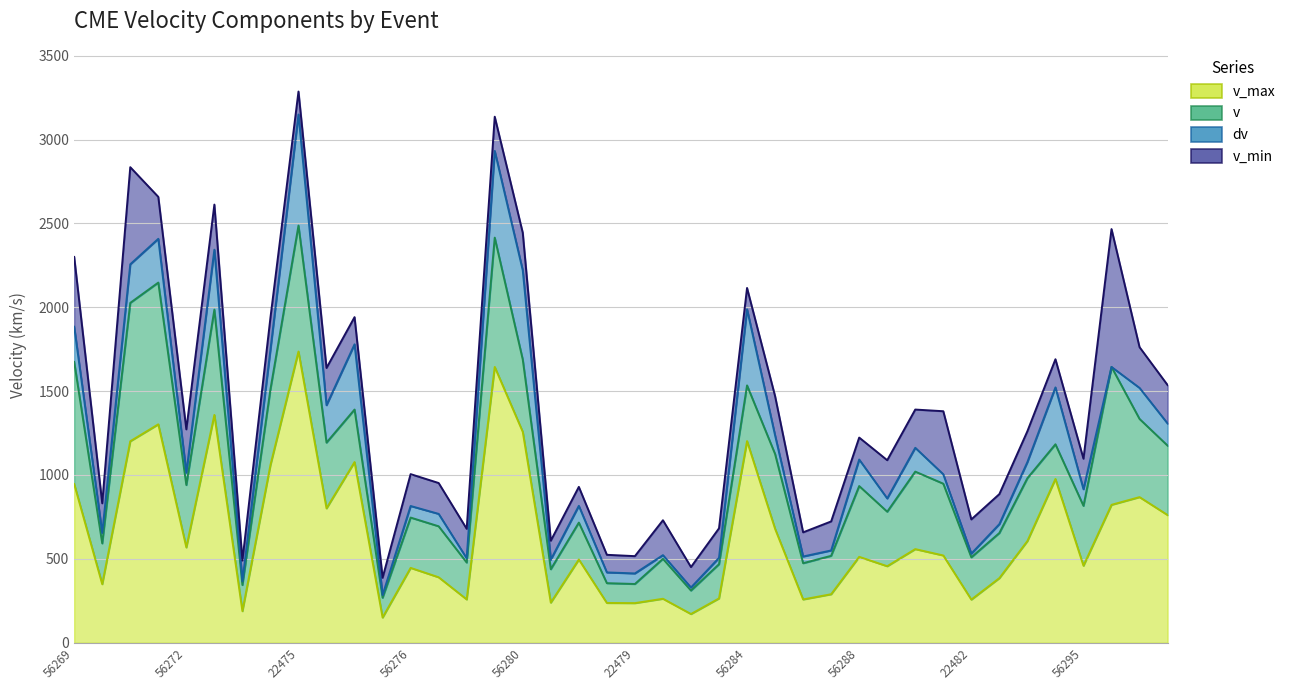

Which category has the lowest value across all series?

22483